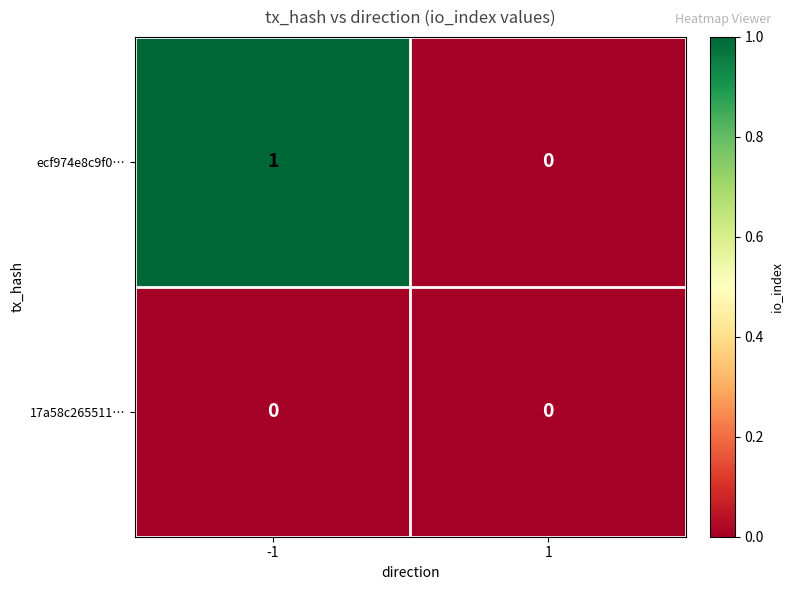

The 17a58c265511… series shows 0 at 1. True or false?

True